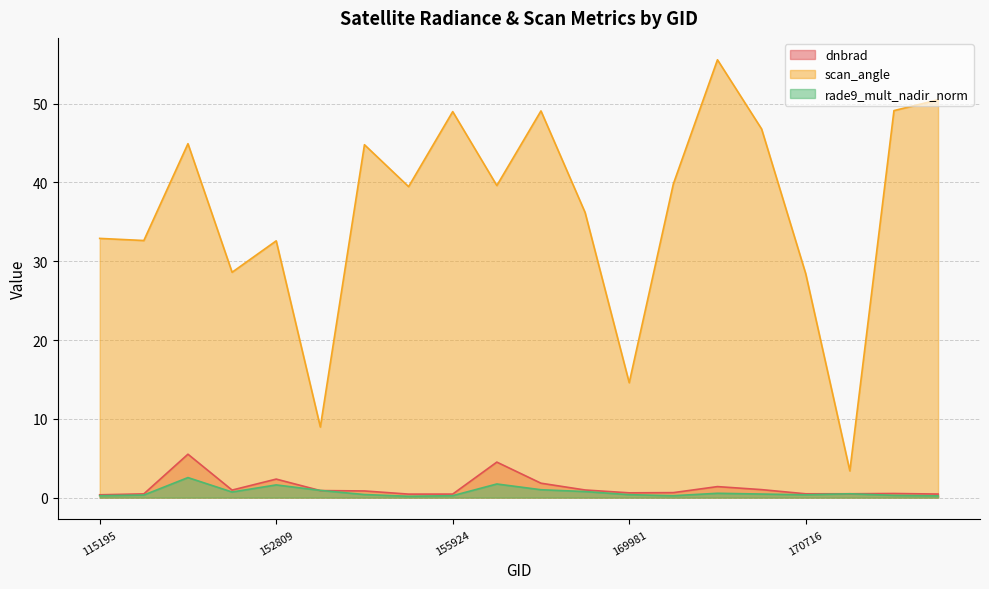

Reading left to right, what are all the values shown in this chart?

dnbrad: 115195=0.4	131476=0.5	141662=5.5	143237=1.0	152809=2.4	153478=0.9	153830=0.8	154803=0.4	155924=0.4	157819=4.5	168356=1.8	168722=1.0	169981=0.6	170155=0.6	170350=1.4	170531=1.0	170716=0.5	170898=0.5	171260=0.5	171454=0.5
scan_angle: 115195=32.9	131476=32.6	141662=44.9	143237=28.6	152809=32.6	153478=9.0	153830=44.8	154803=39.5	155924=49.0	157819=39.6	168356=49.1	168722=36.2	169981=14.6	170155=39.8	170350=55.6	170531=46.8	170716=28.4	170898=3.4	171260=49.1	171454=50.5
rade9_mult_nadir_norm: 115195=0.2	131476=0.3	141662=2.5	143237=0.7	152809=1.6	153478=0.9	153830=0.4	154803=0.2	155924=0.2	157819=1.7	168356=1.0	168722=0.8	169981=0.4	170155=0.2	170350=0.5	170531=0.5	170716=0.4	170898=0.5	171260=0.3	171454=0.2